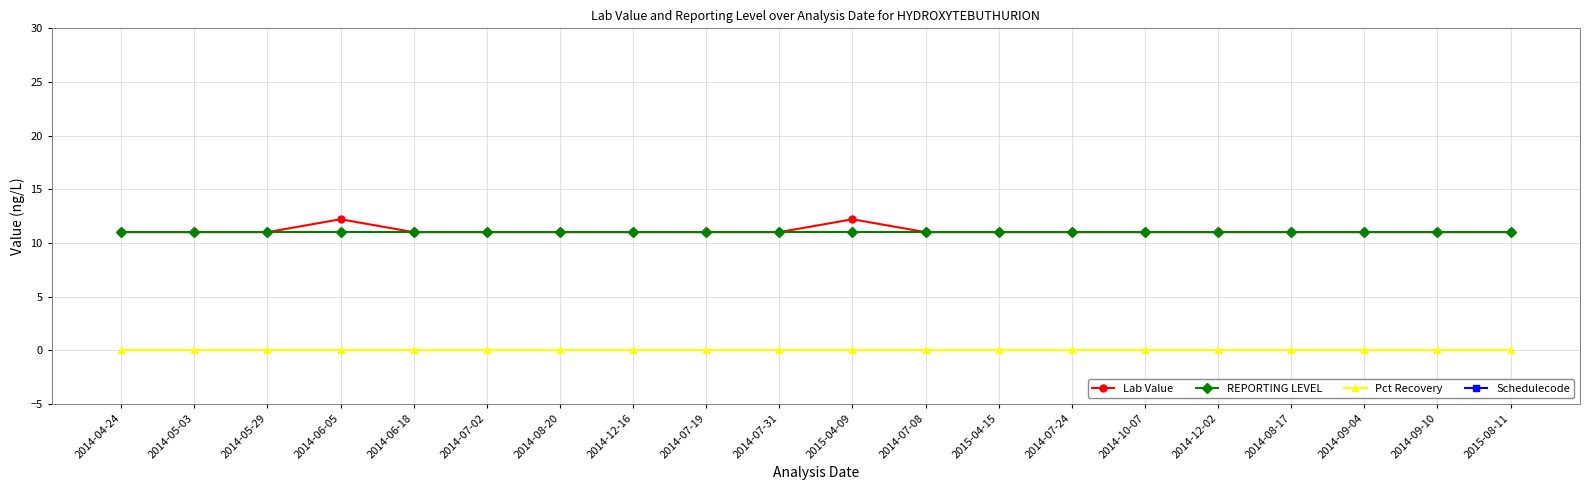

Which has a higher value, 2014-09-04 or 2014-07-24?

2014-09-04